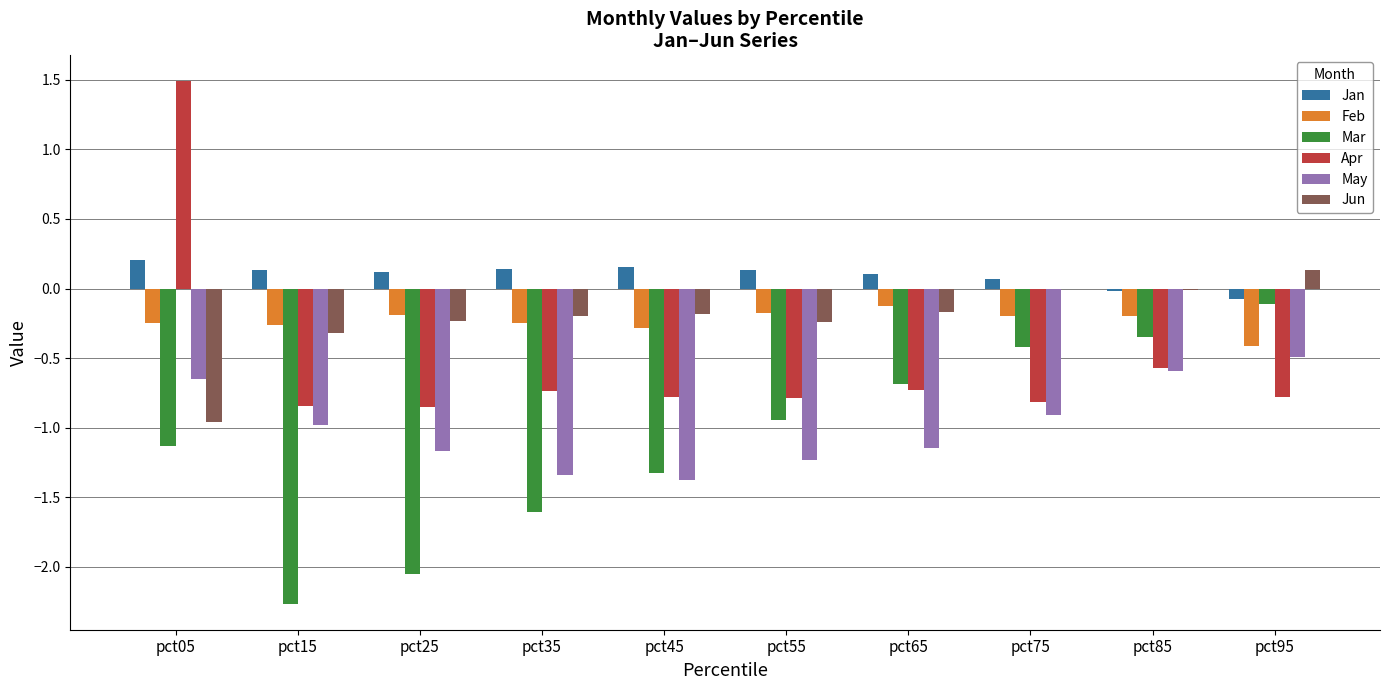

Which series has the largest total across all categories?

Jan